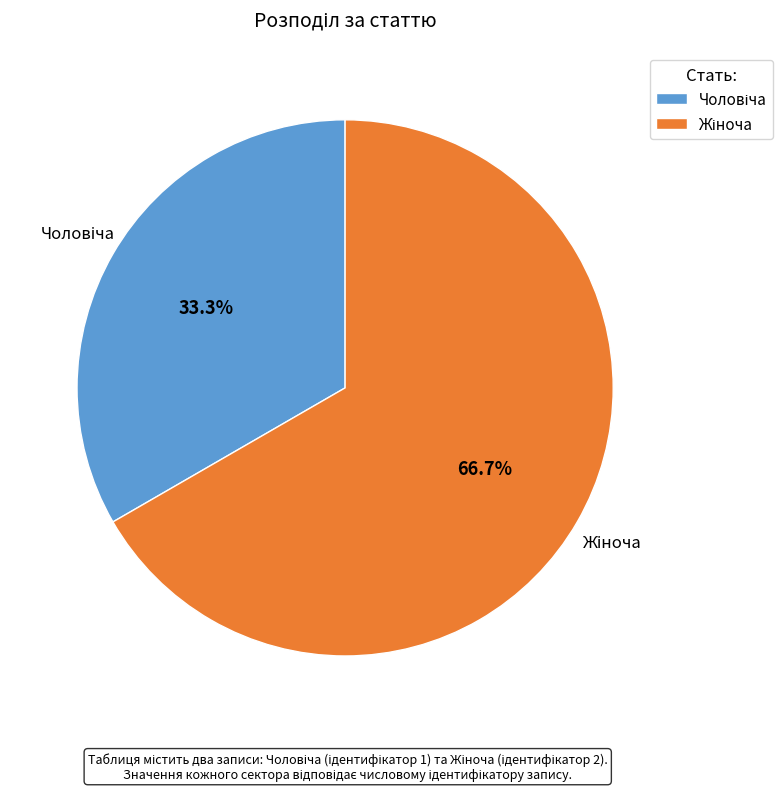

Does any single category account for the majority?

Yes